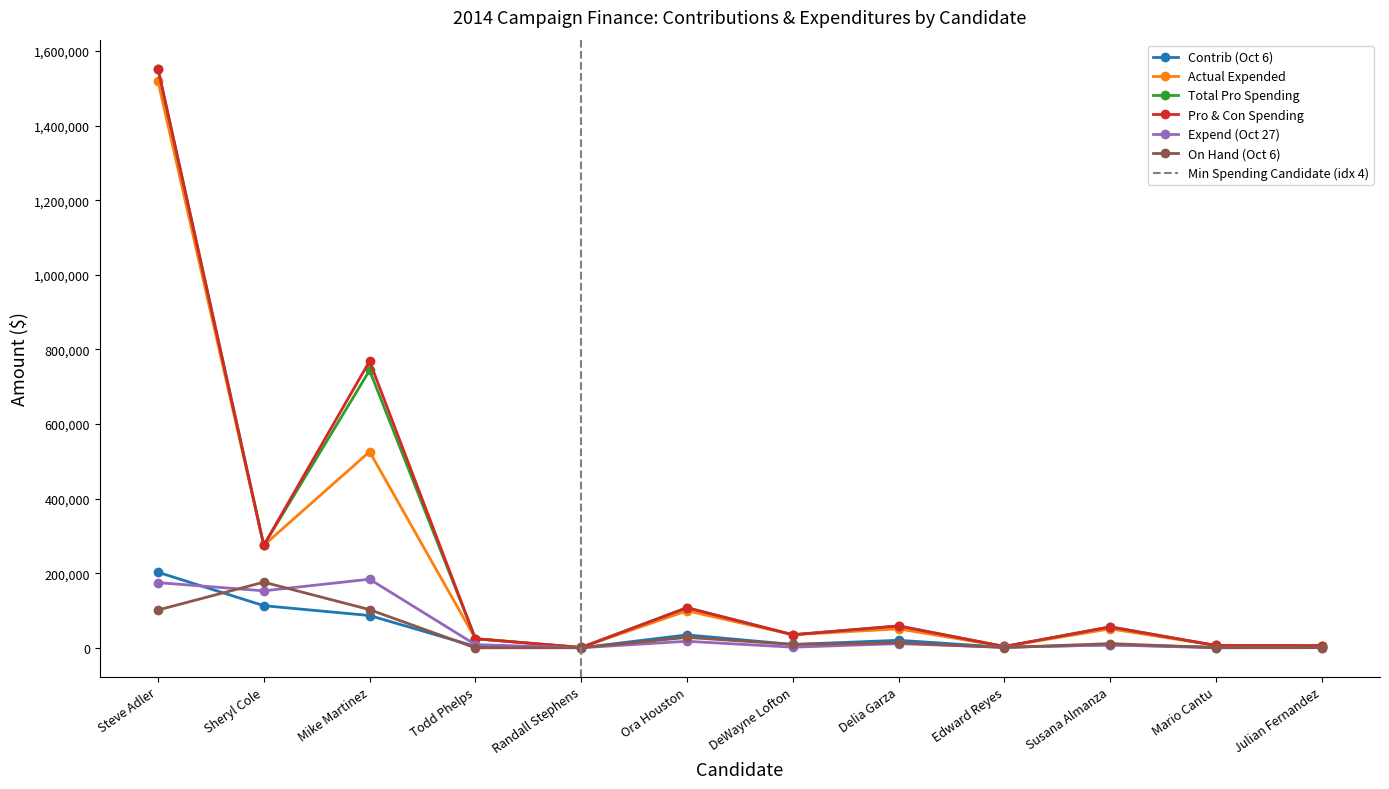

Where is On Hand (Oct 6) nearest to the value 88004?

Steve Adler